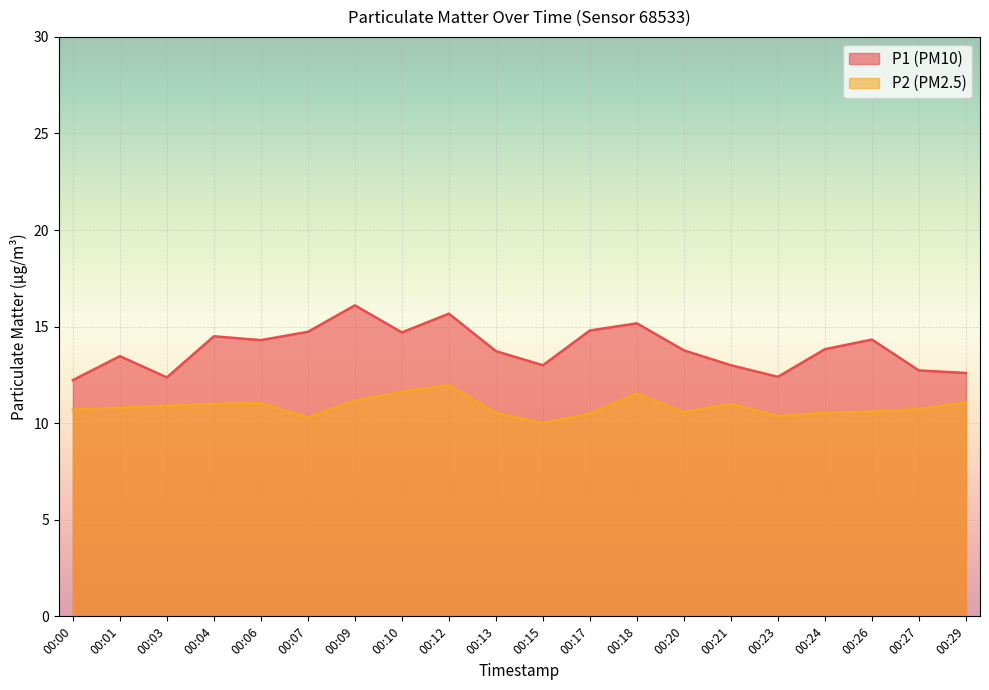

List the series in order of their peak value, highest first.

P1, P2